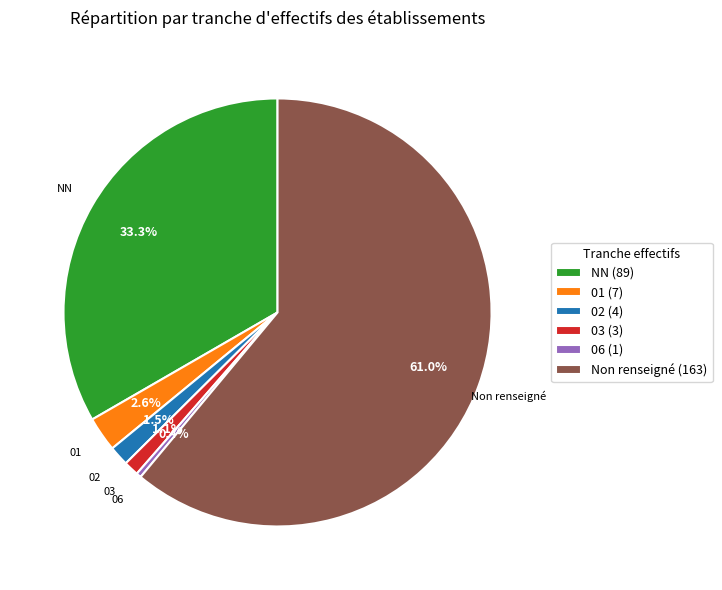

Which slice is the smallest?

06 (1)